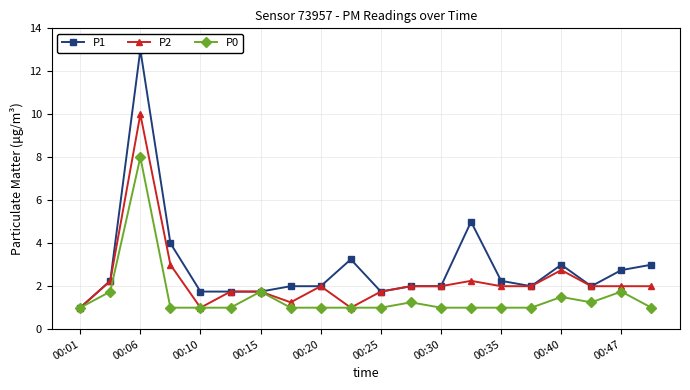

The P0 series shows 0.7 at 00:15. True or false?

False